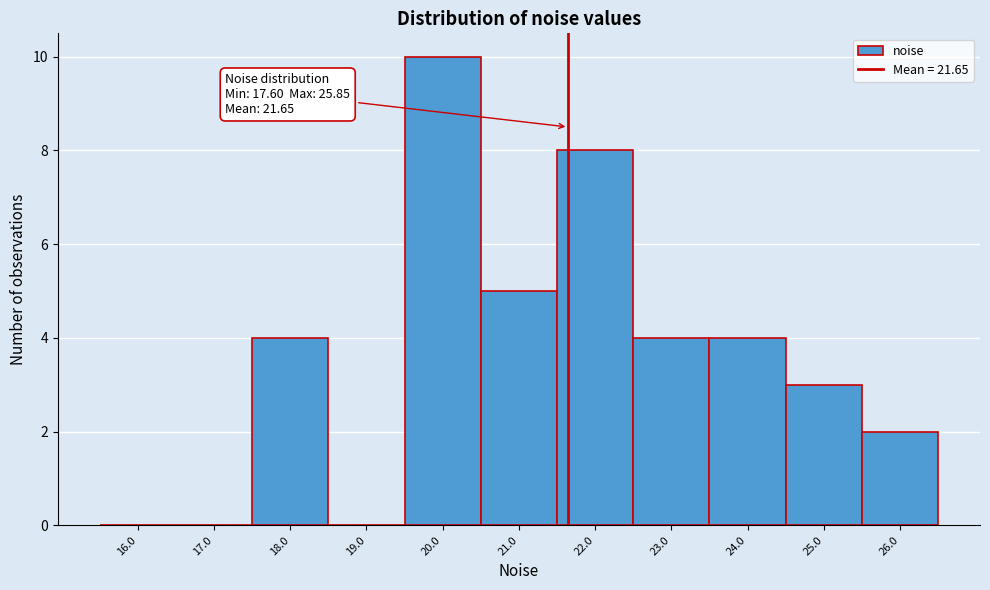

Which range on the x-axis has the tallest bar?

19.5 to 20.5